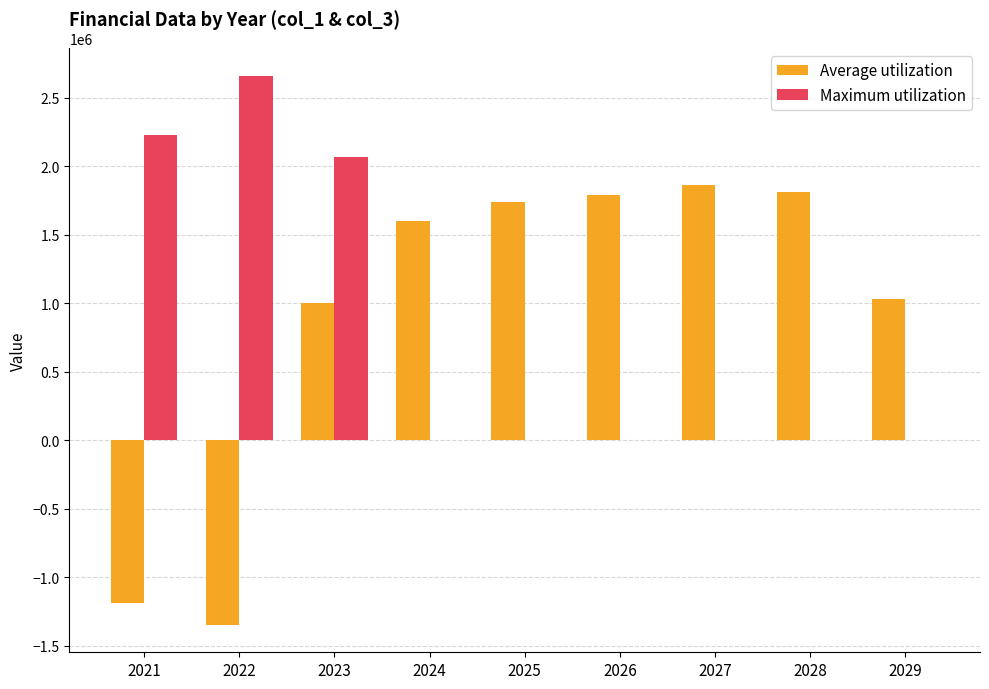

Between 2024 and 2028, which series saw the biggest shift?

Average utilization